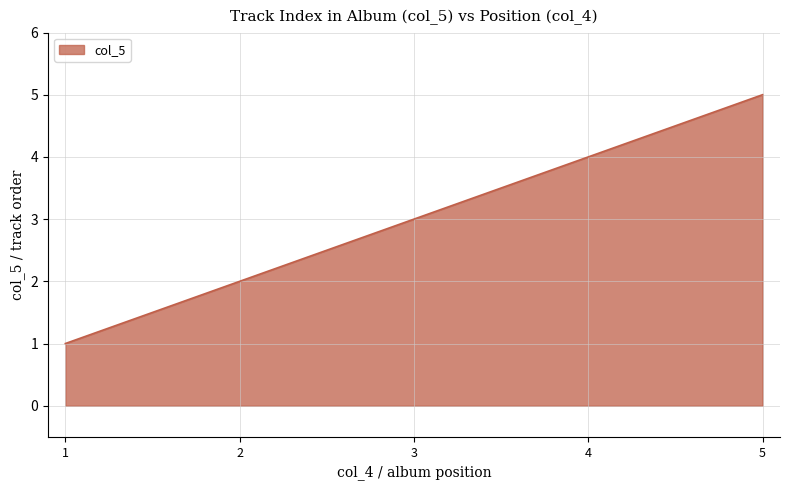

Read the value at 1.

1